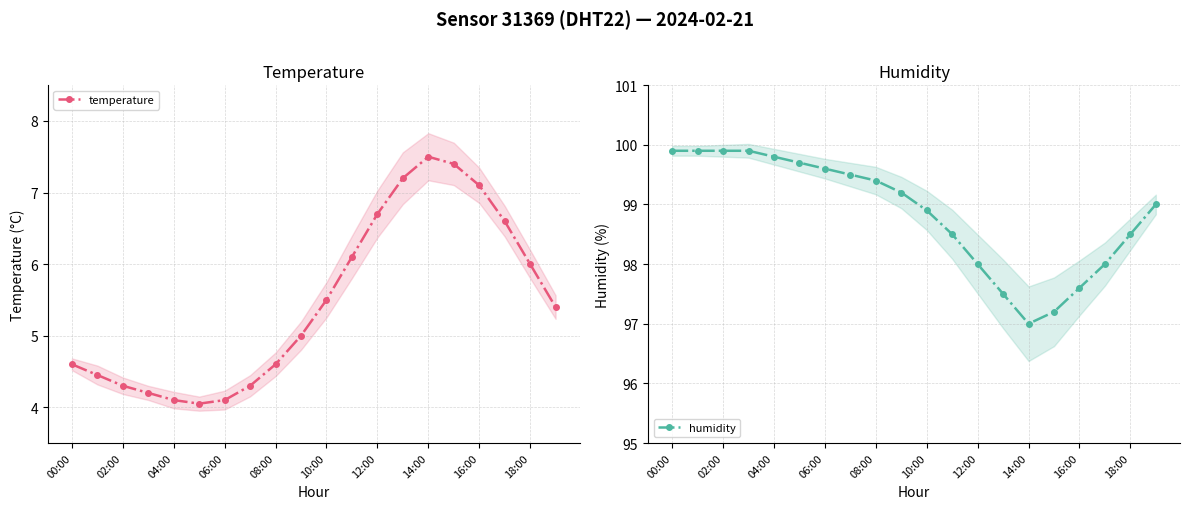

True or false: humidity and temperature intersect in this chart.

False